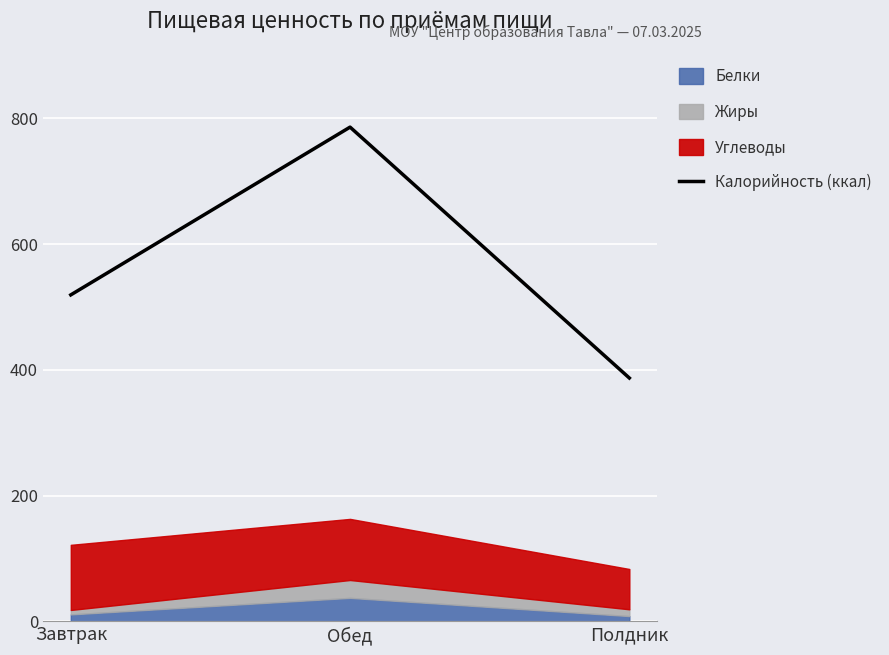

What is the value of the 2nd point from the left?

785.9